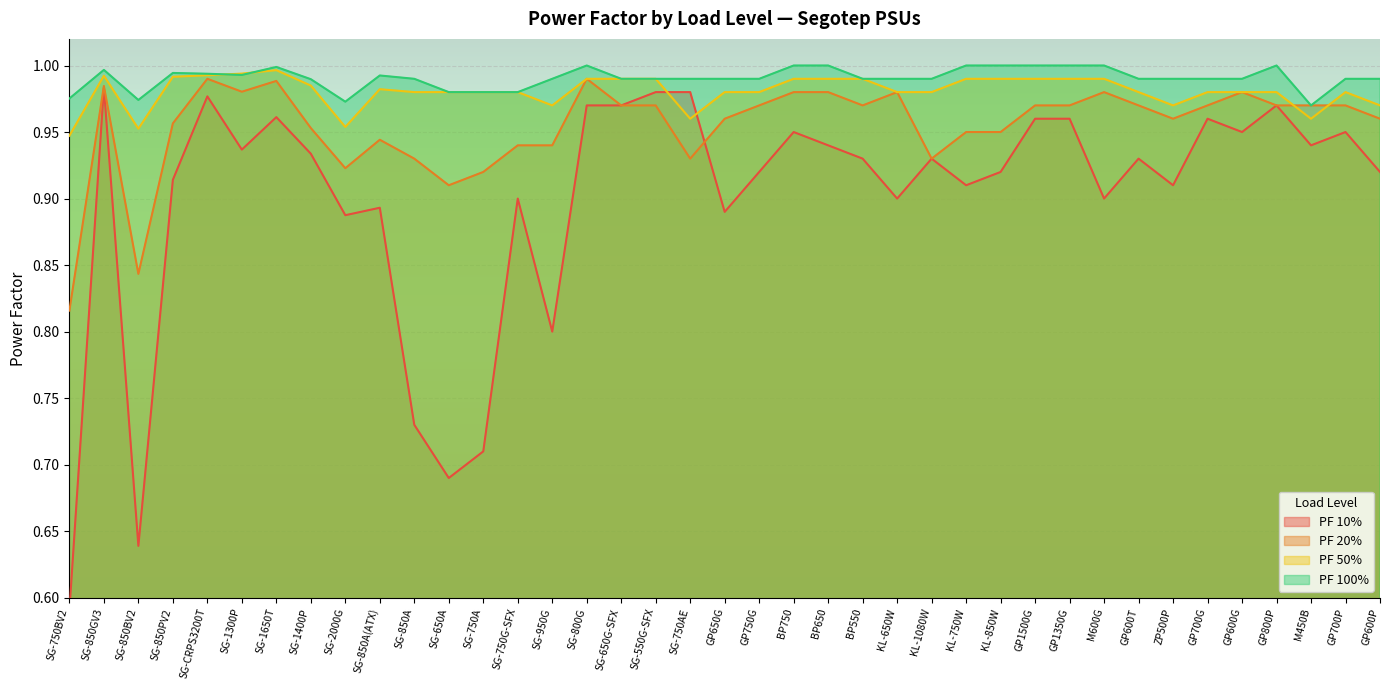

What is the minimum value shown in the chart?

0.6